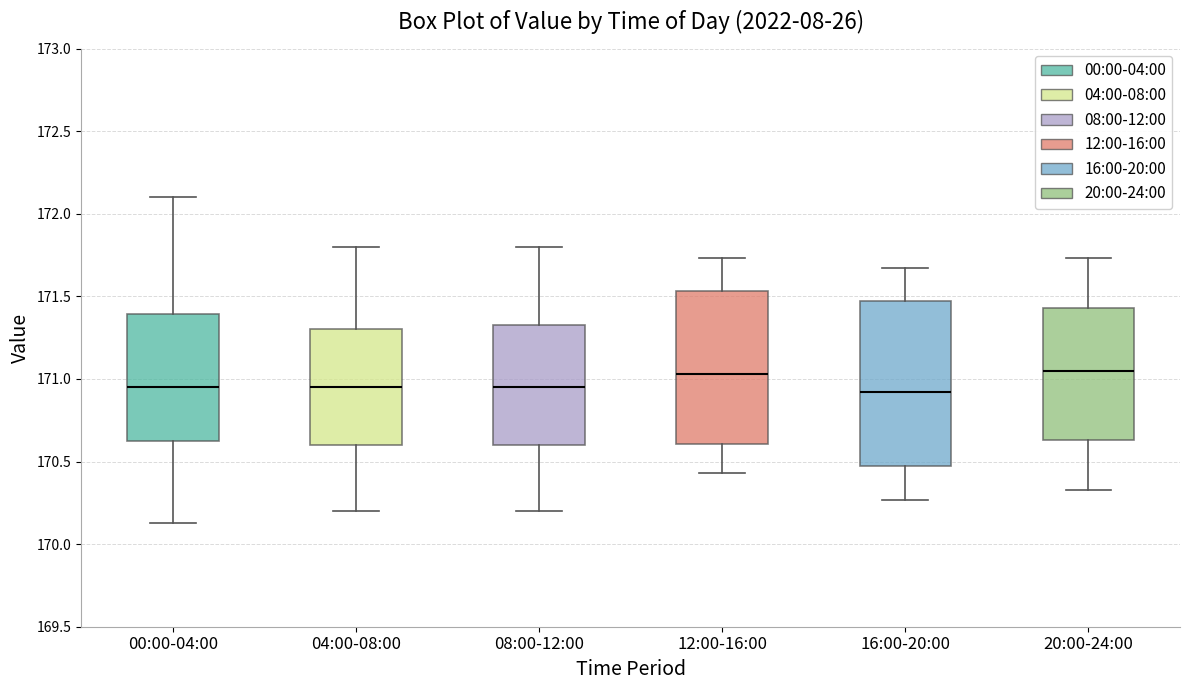

Reading left to right, transcribe this box plot: for each box, give where its median line is, the range the box spans, and where its two whiskers end, as read against the y-axis. The values are not printed on the chart, so give them approximately, as read against the axis.

00:00-04:00: median 170.95, box 170.60 to 171.40, whiskers 170.15 to 172.10
04:00-08:00: median 170.95, box 170.60 to 171.30, whiskers 170.20 to 171.80
08:00-12:00: median 170.95, box 170.60 to 171.35, whiskers 170.20 to 171.80
12:00-16:00: median 171.05, box 170.60 to 171.55, whiskers 170.45 to 171.75
16:00-20:00: median 170.90, box 170.45 to 171.45, whiskers 170.25 to 171.65
20:00-24:00: median 171.05, box 170.65 to 171.45, whiskers 170.35 to 171.75